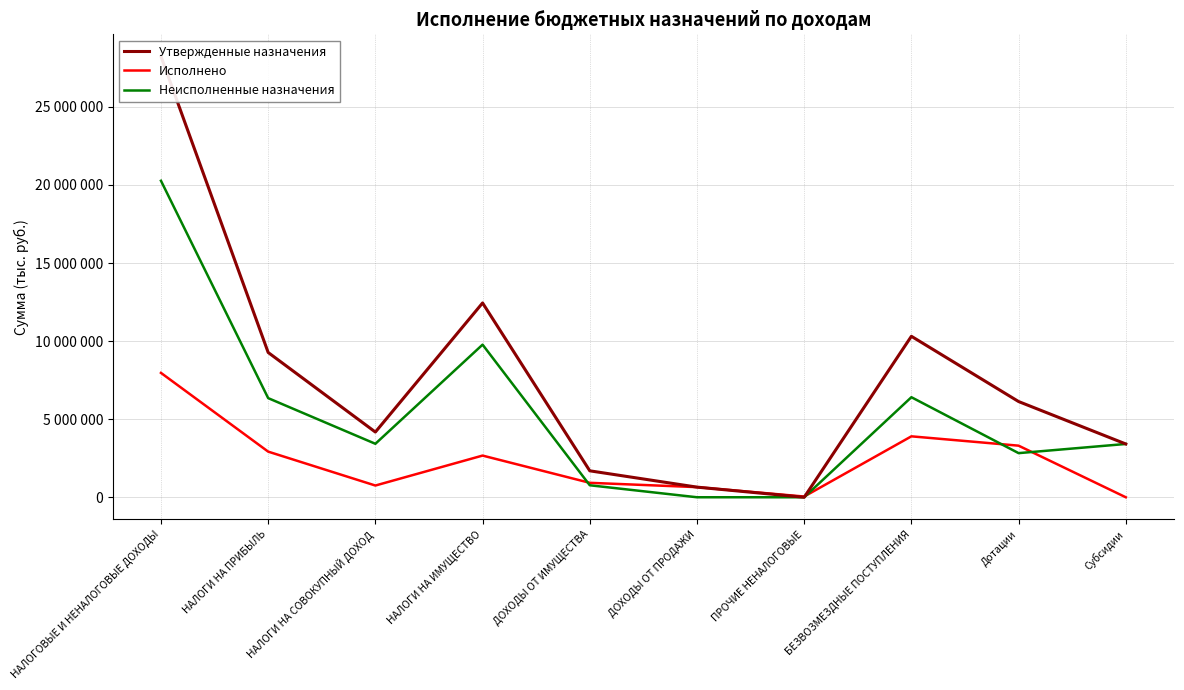

What is the greatest value displayed?

28232207.0